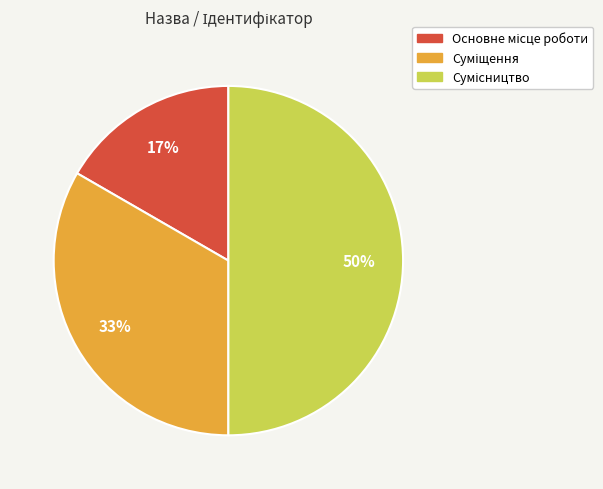

To the nearest percent, what is the average slice percentage?

33%